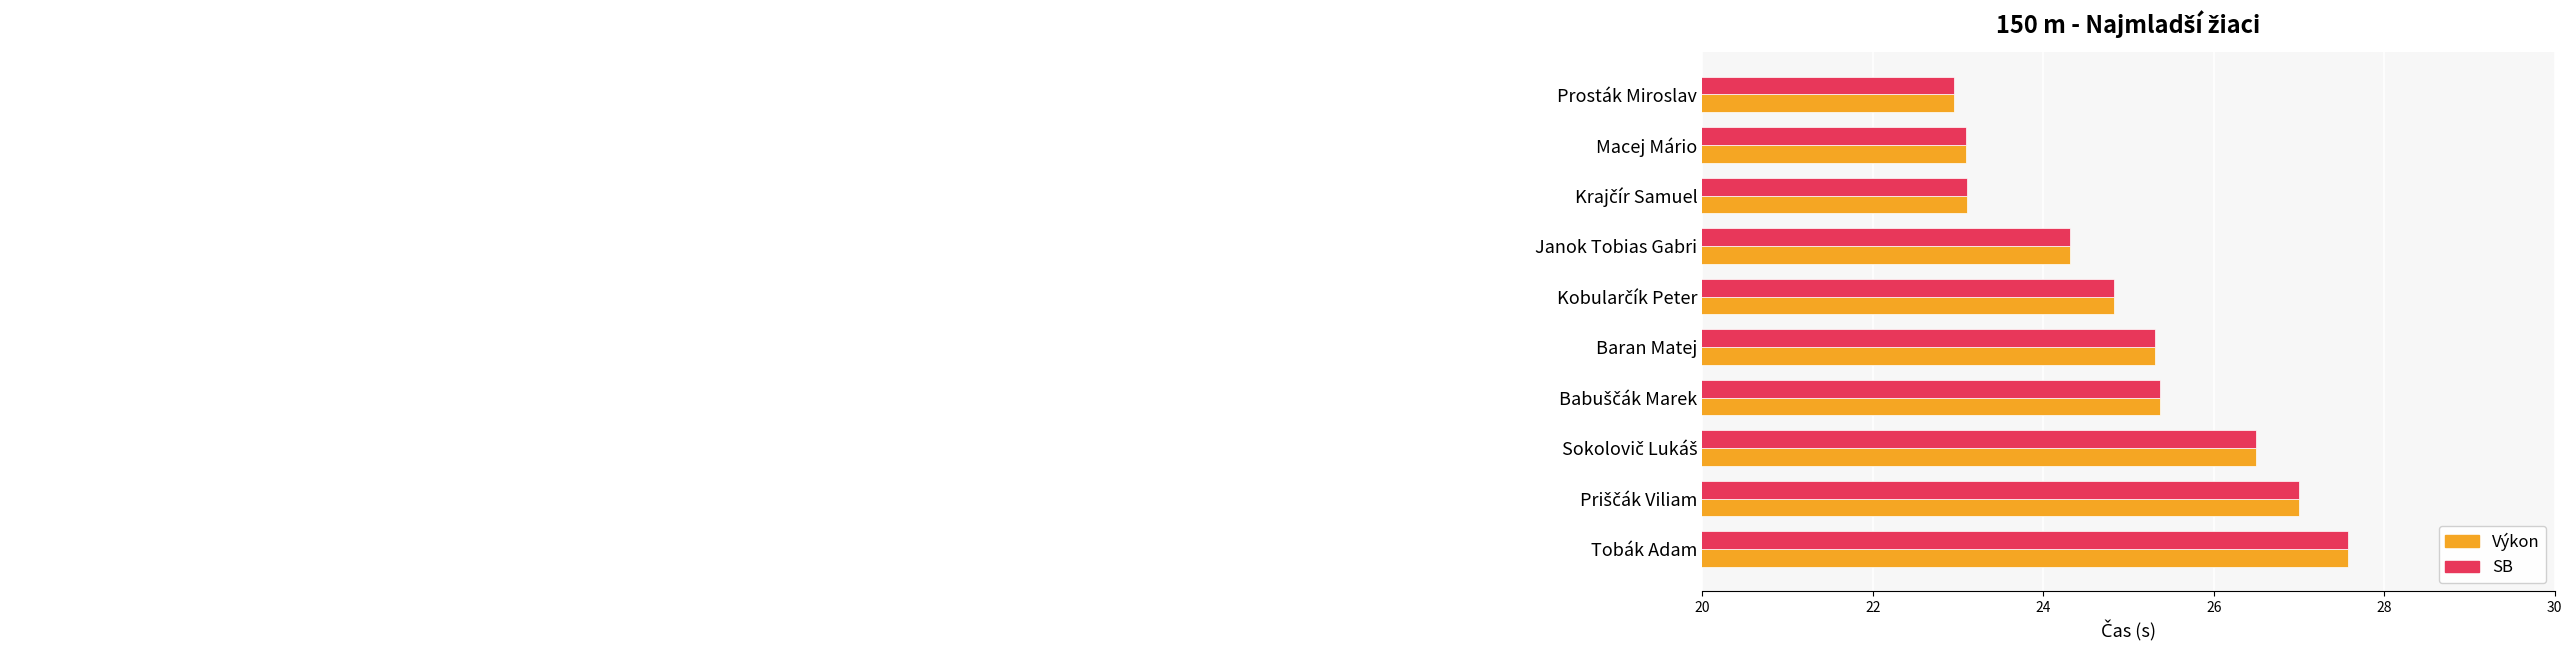

How many distinct data groups are displayed?

2